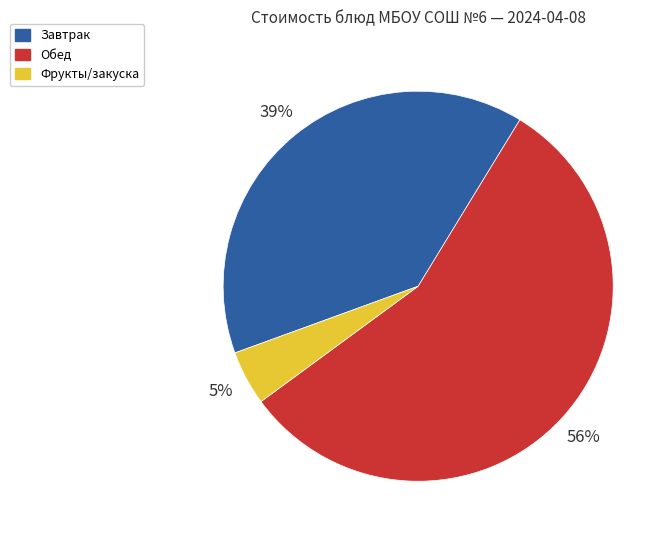

Between Завтрак and Фрукты/закуска, which is larger?

Завтрак